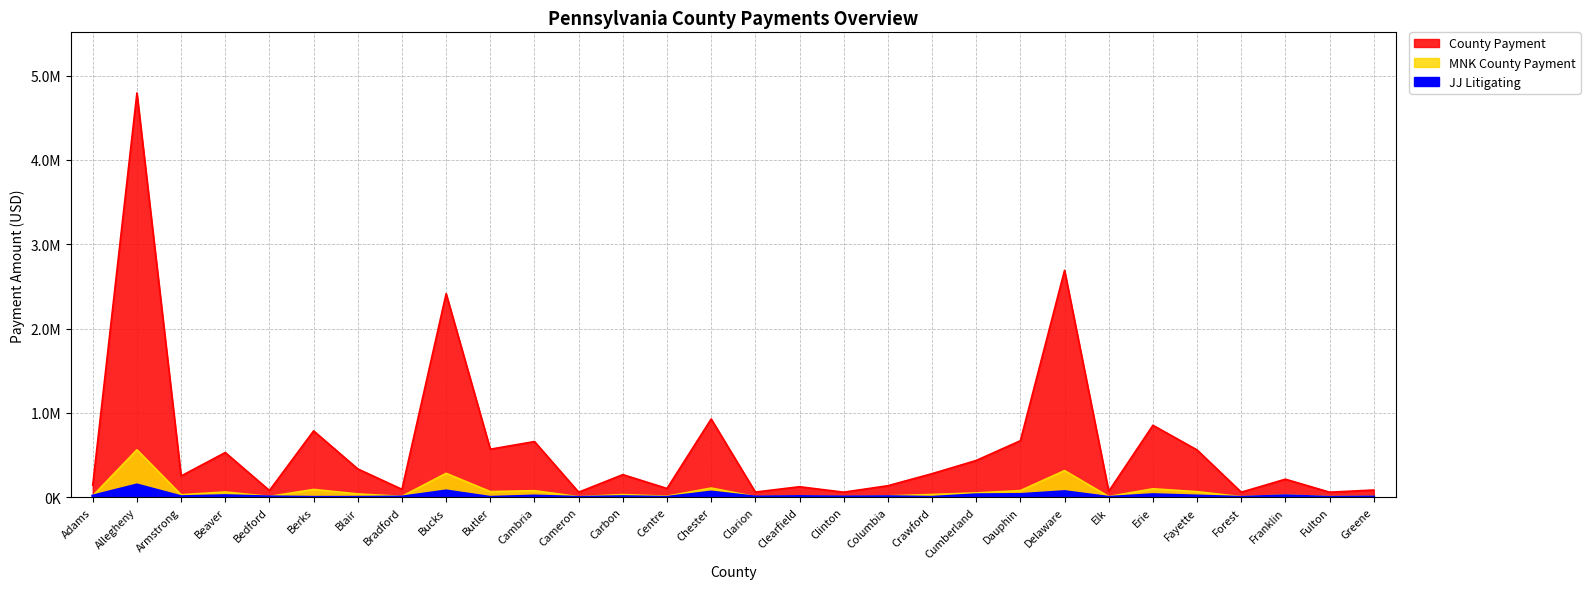

What is the total value across all series at Chester?

1099359.2